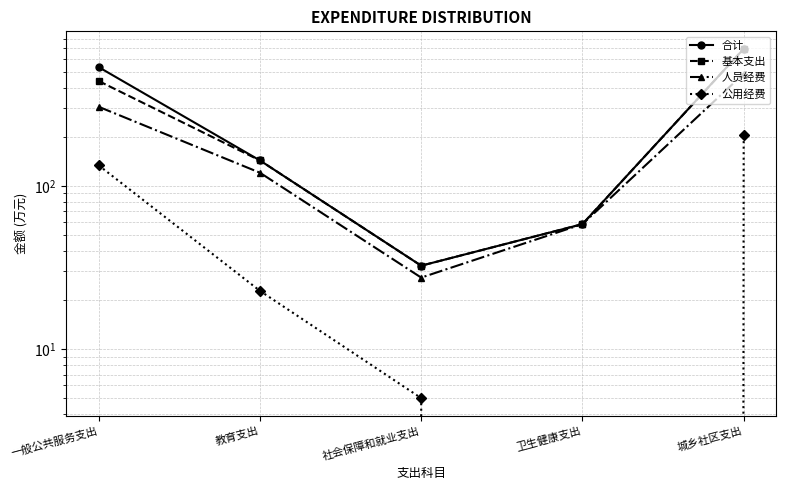

What is the label of the 2nd point from the left?

教育支出